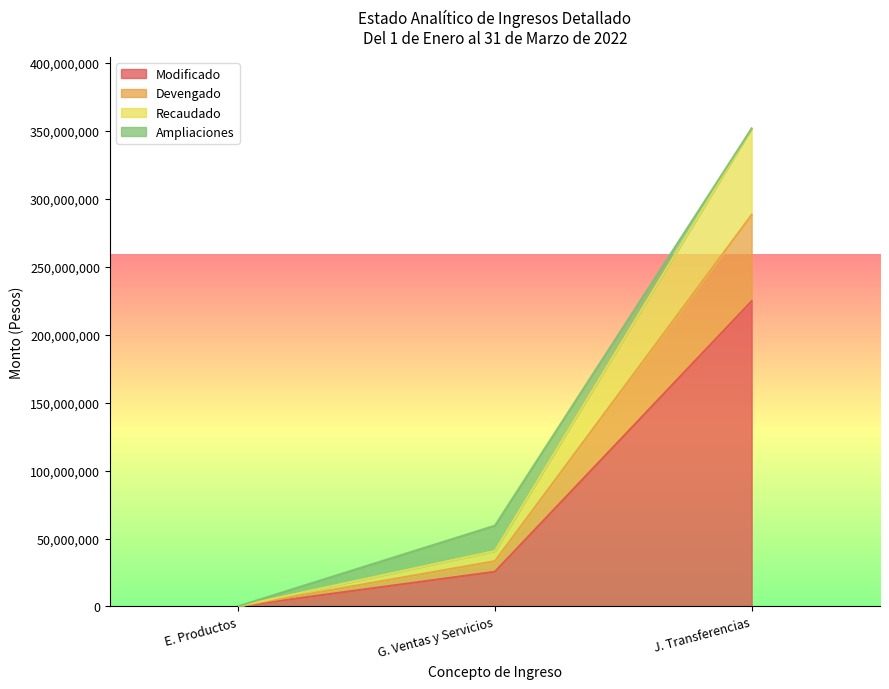

At which label does Modificado reach its peak?

J. Transferencias